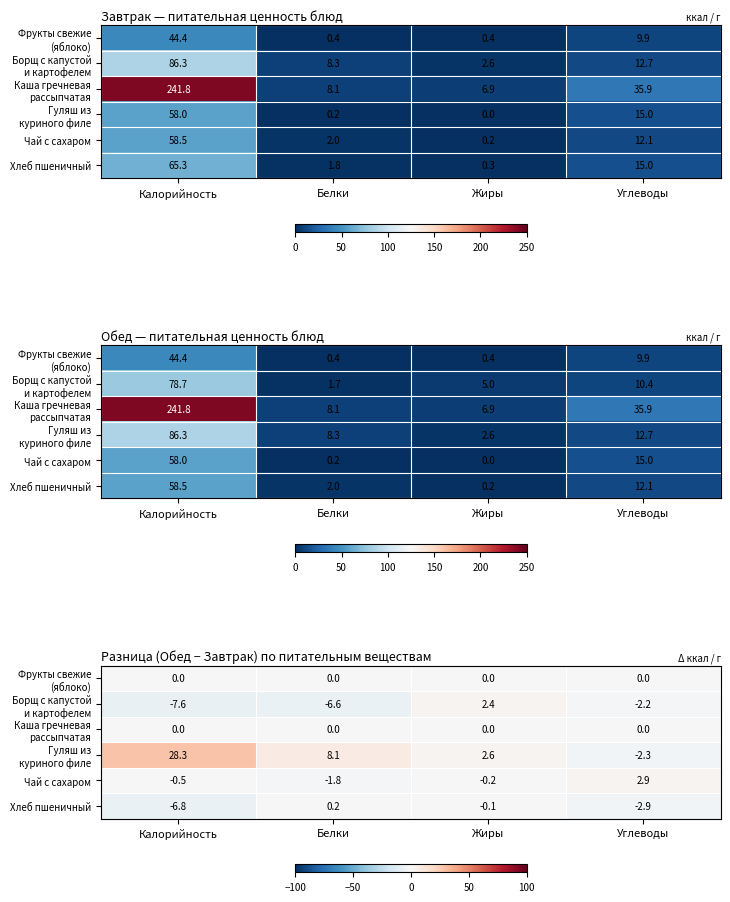

Rank the series at Белки from lowest to highest value.

Борщ с капустой и картофелем, Чай с сахаром, Фрукты свежие (яблоко), Каша гречневая рассыпчатая, Хлеб пшеничный, Гуляш из куриного филе